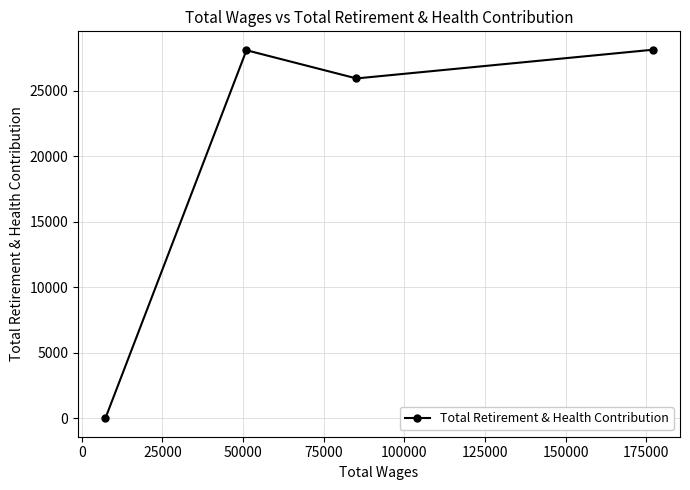

What is the greatest value displayed?

28140